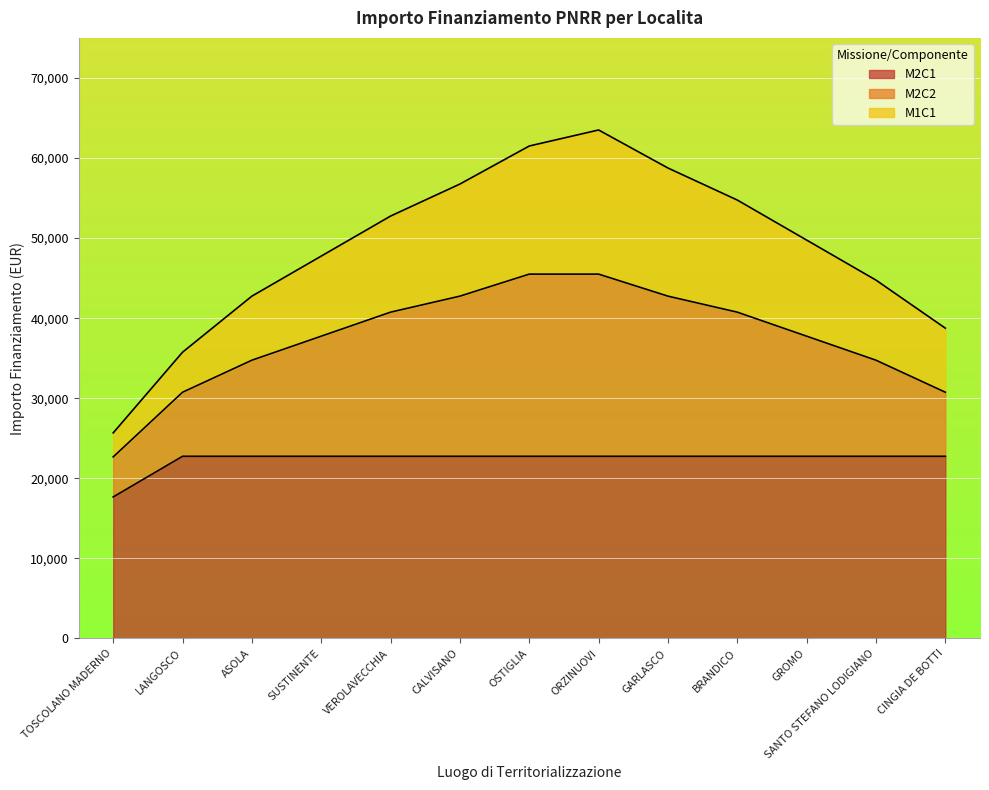

At which label does M2C1 reach its minimum?

TOSCOLANO MADERNO